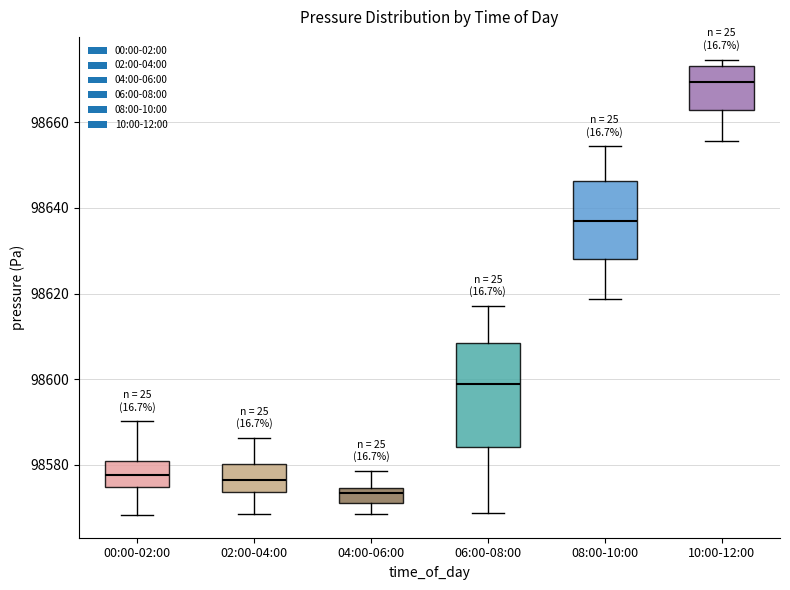

Which box has the highest median line?

10:00-12:00